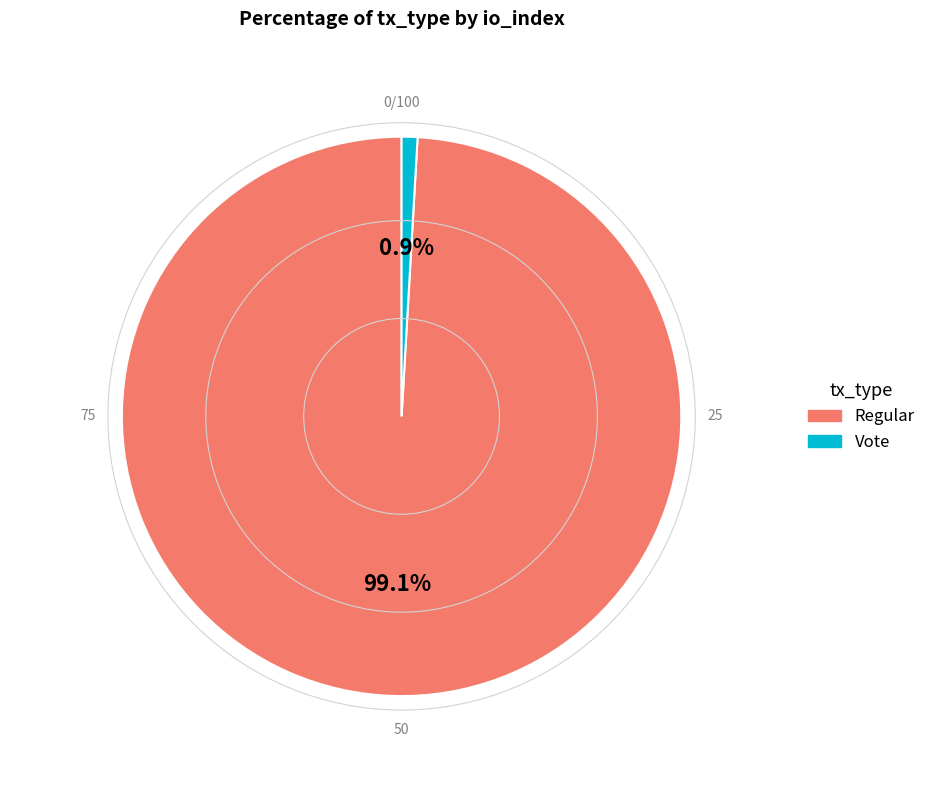

Which slice is the smallest?

Vote